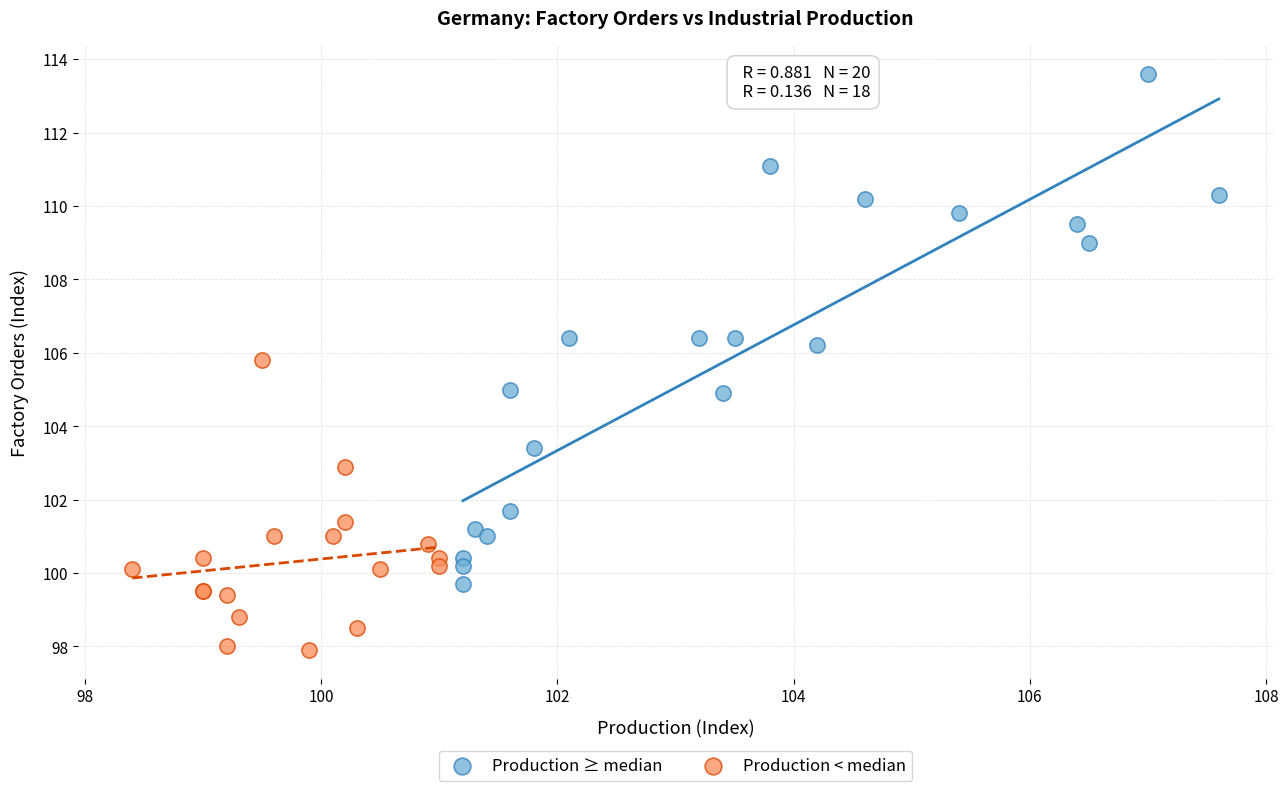

Which series has the largest Y range (max minus min)?

Production ≥ median